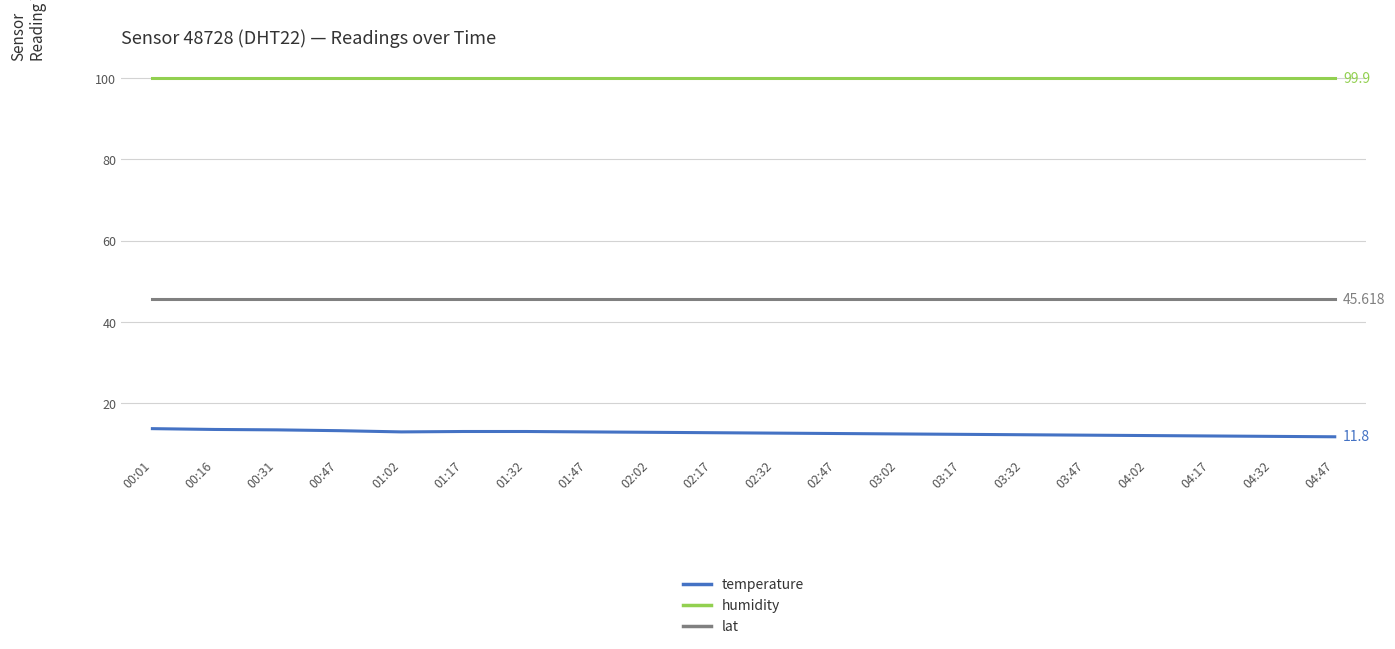

True or false: humidity and lat intersect in this chart.

False